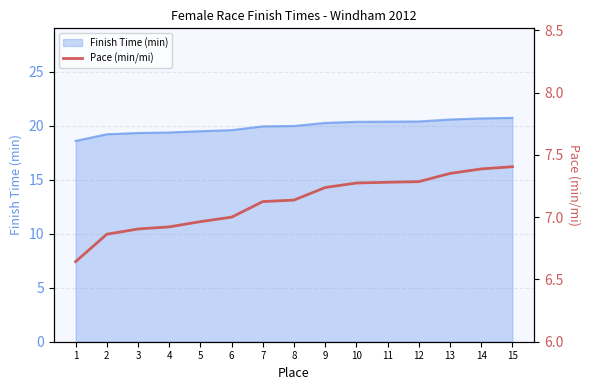

Reading left to right, extract all data points from this chart.

6.6	6.9	6.9	6.9	7.0	7.0	7.1	7.1	7.2	7.3	7.3	7.3	7.4	7.4	7.4